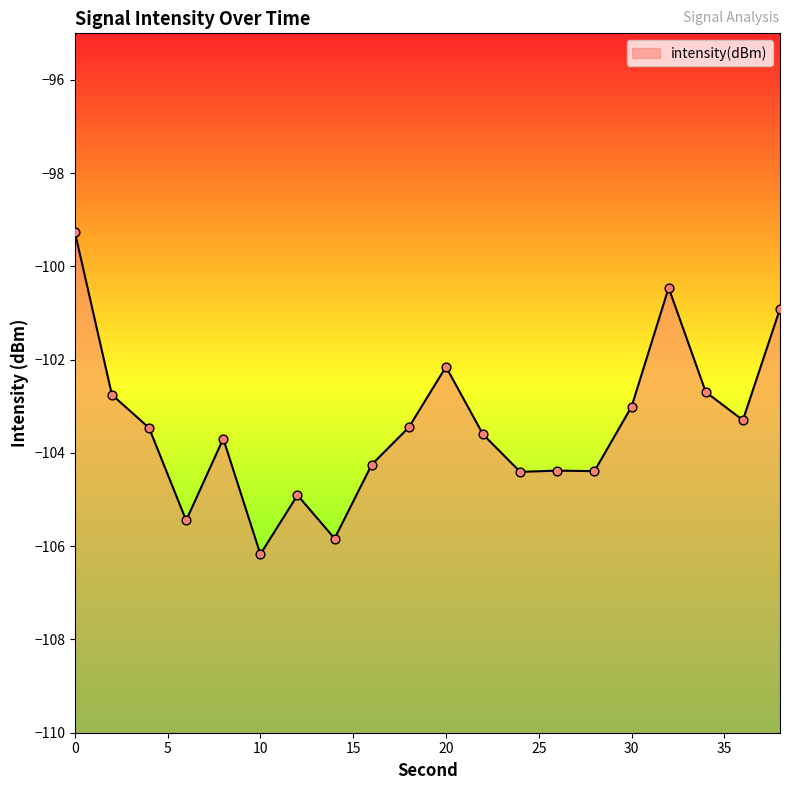

Which has a higher value, 10 or 34?

34